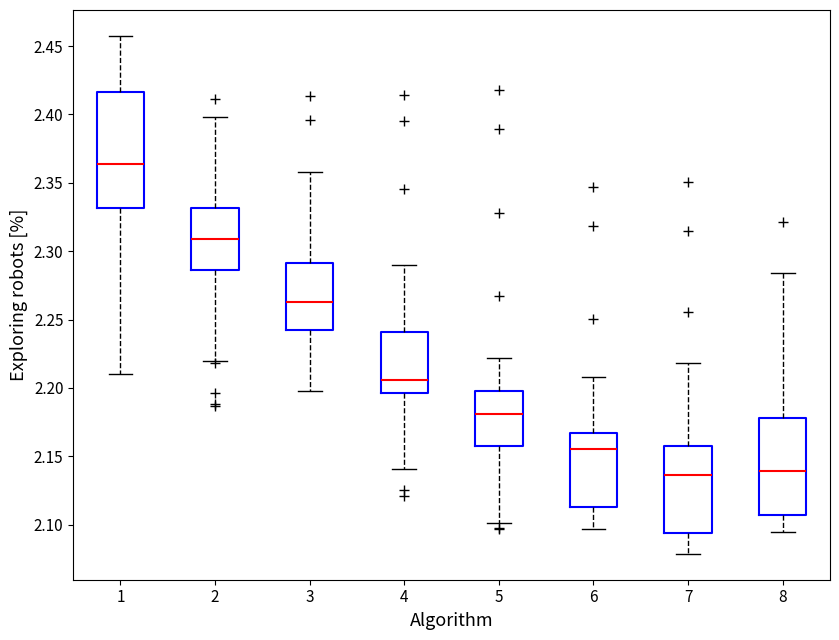

Reading left to right, transcribe this box plot: for each box, give where its median line is, the range the box spans, and where its two whiskers end, as read against the y-axis. The values are not printed on the chart, so give them approximately, as read against the axis.

1: median 2.365, box 2.330 to 2.415, whiskers 2.210 to 2.455
2: median 2.310, box 2.285 to 2.330, whiskers 2.220 to 2.400
3: median 2.265, box 2.240 to 2.290, whiskers 2.200 to 2.360
4: median 2.205, box 2.195 to 2.240, whiskers 2.140 to 2.290
5: median 2.180, box 2.160 to 2.200, whiskers 2.100 to 2.220
6: median 2.155, box 2.115 to 2.165, whiskers 2.095 to 2.210
7: median 2.135, box 2.095 to 2.160, whiskers 2.080 to 2.220
8: median 2.140, box 2.105 to 2.180, whiskers 2.095 to 2.285